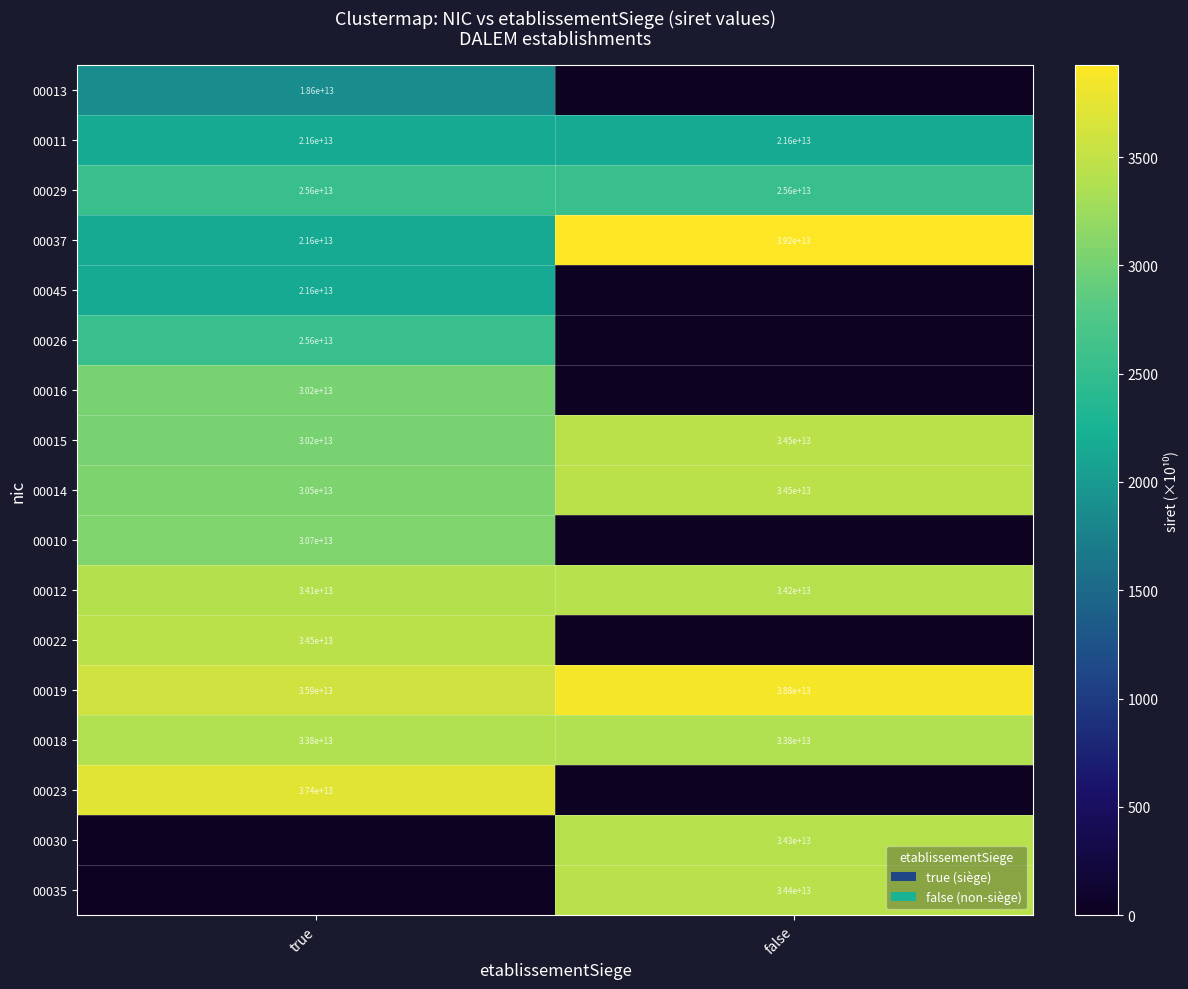

The value of 00015 at false is 34500000000000. True or false?

True